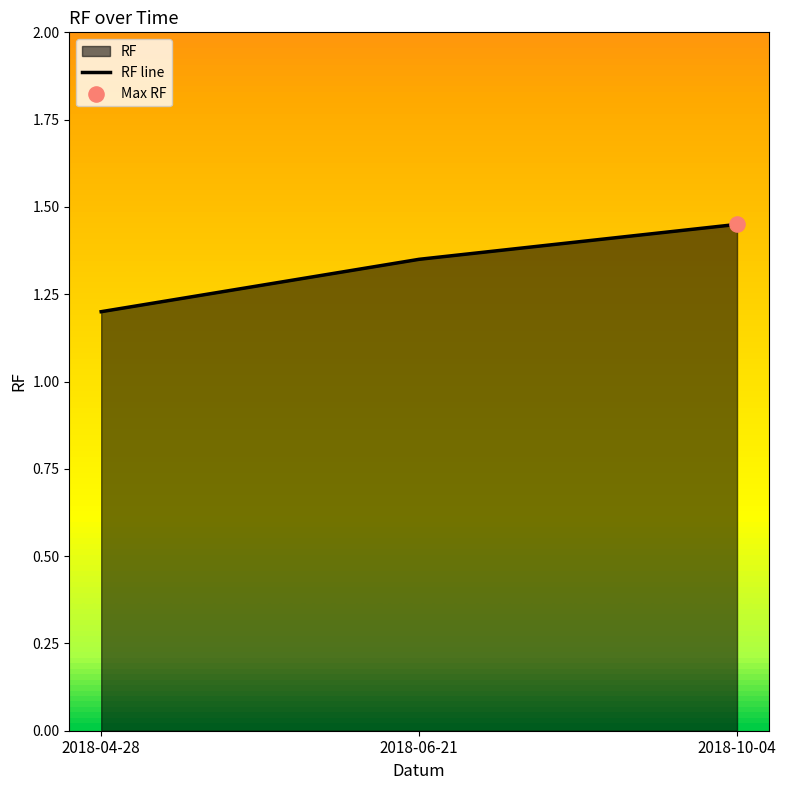

Which has a higher value, 2018-04-28 or 2018-06-21?

2018-06-21